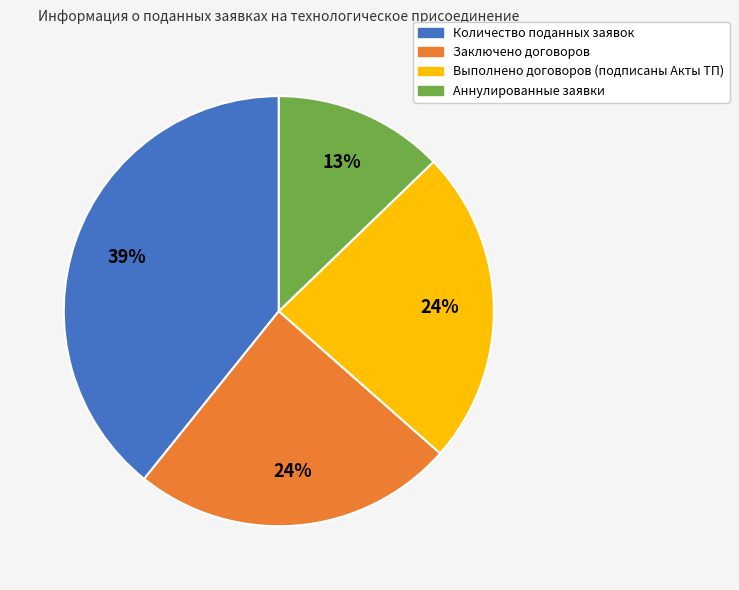

Which has a higher value, Количество поданных заявок or Заключено договоров?

Количество поданных заявок